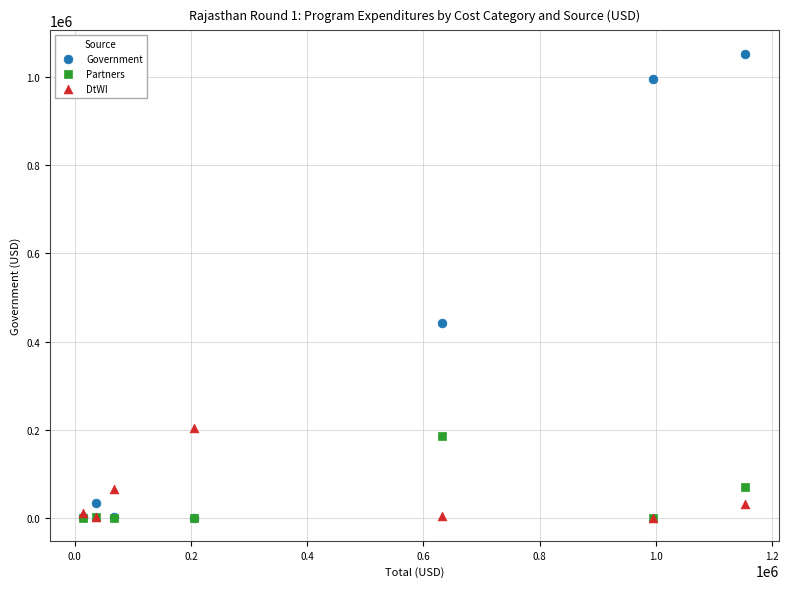

What are all the series names shown in the legend?

Government, Partners, DtWI